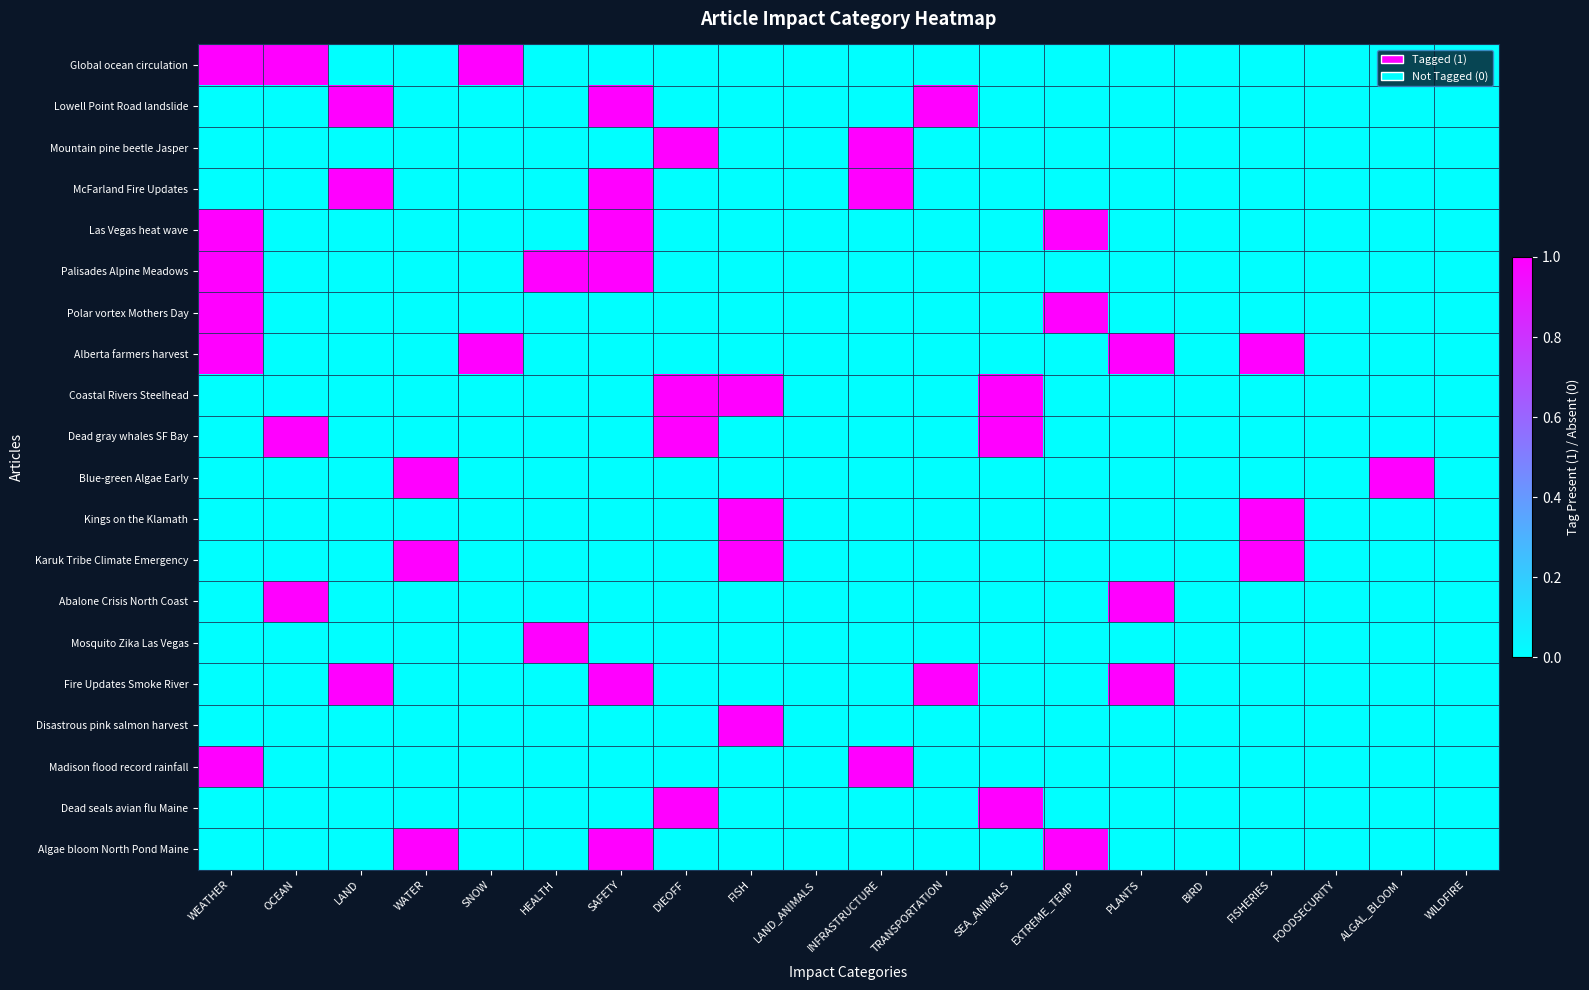

The value of Abalone Crisis North Coast at PLANTS is 1. True or false?

True